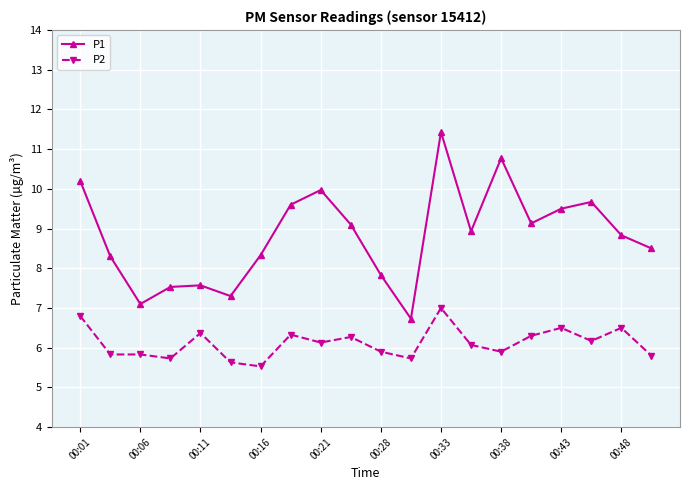

What is the value of the P1 point at the 7th from the left?

8.3